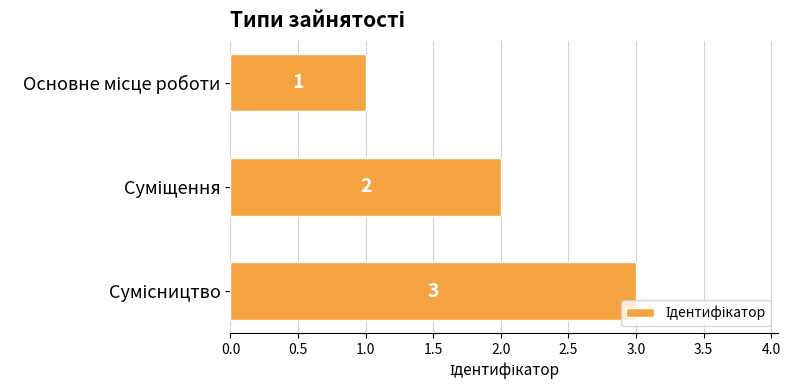

What is the value of the 1st bar from the top?

1